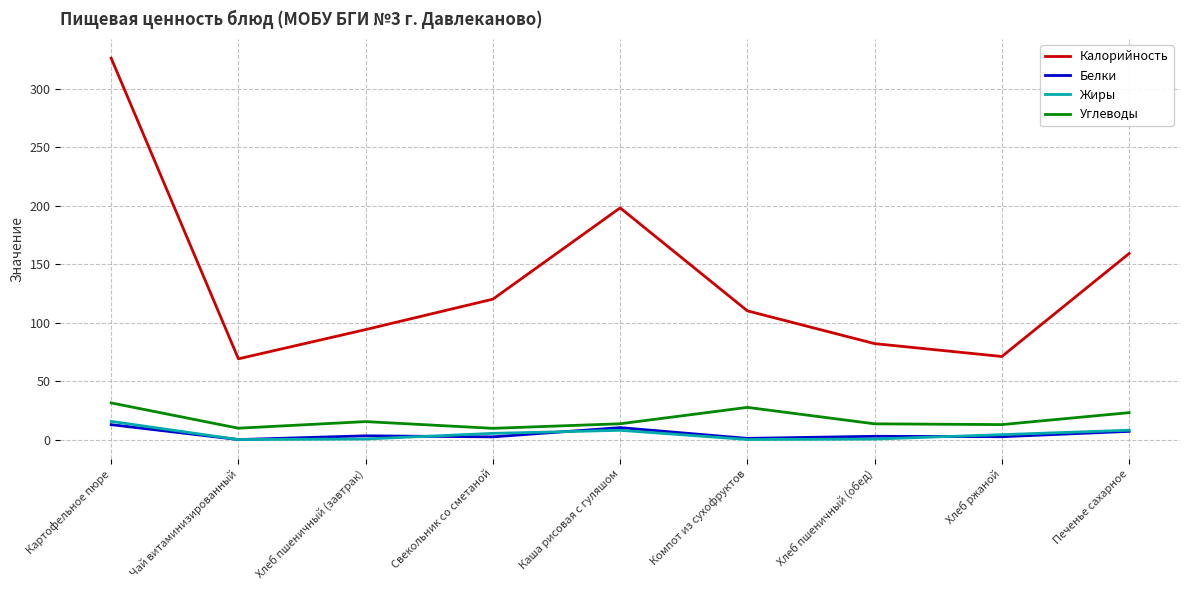

True or false: Углеводы has a value of 14.8 at Картофельное пюре.

False